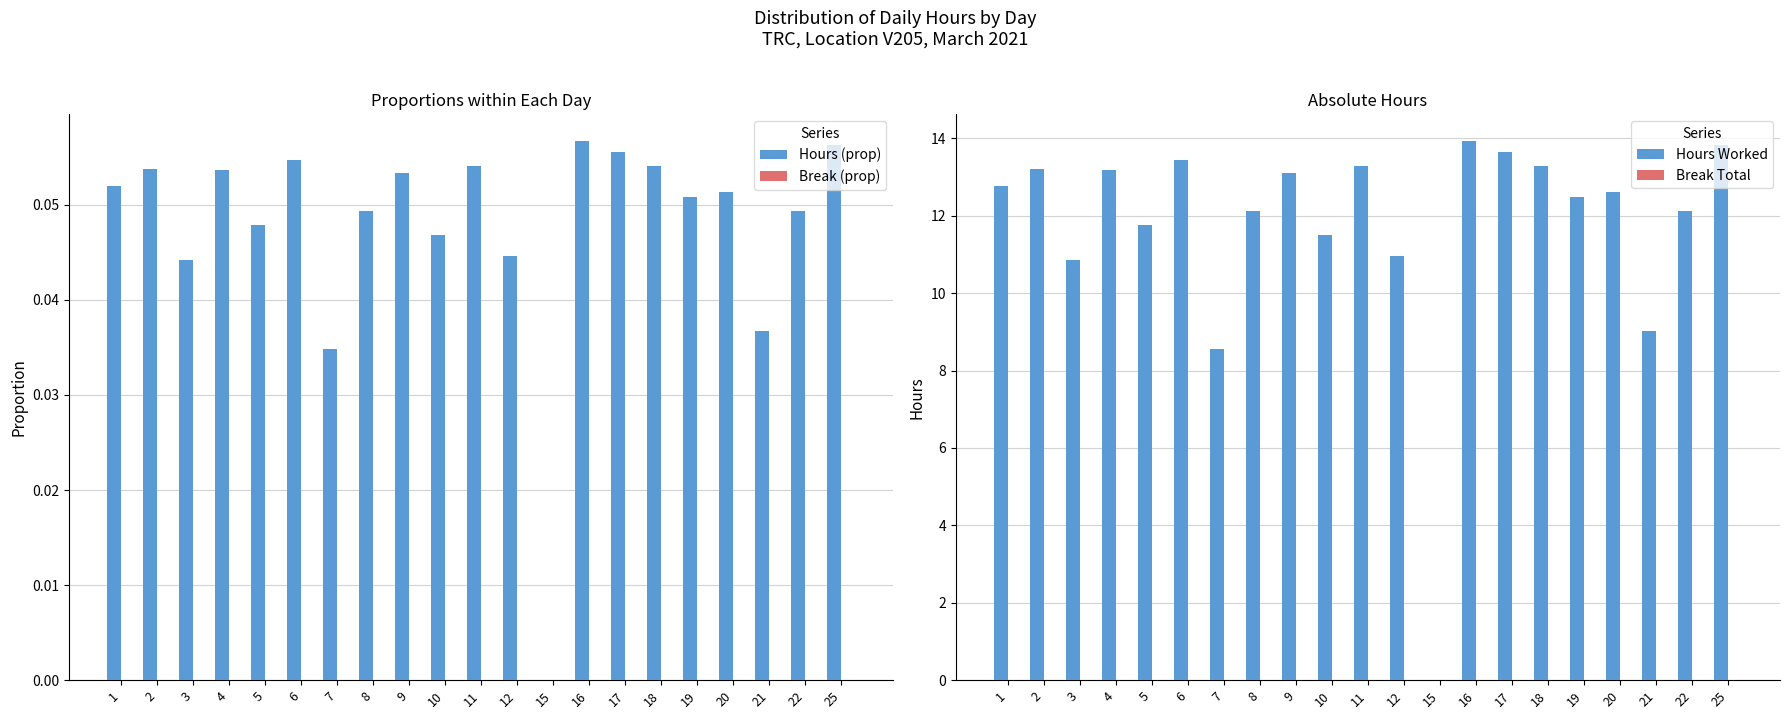

Between 8 and 2, which is larger?

2